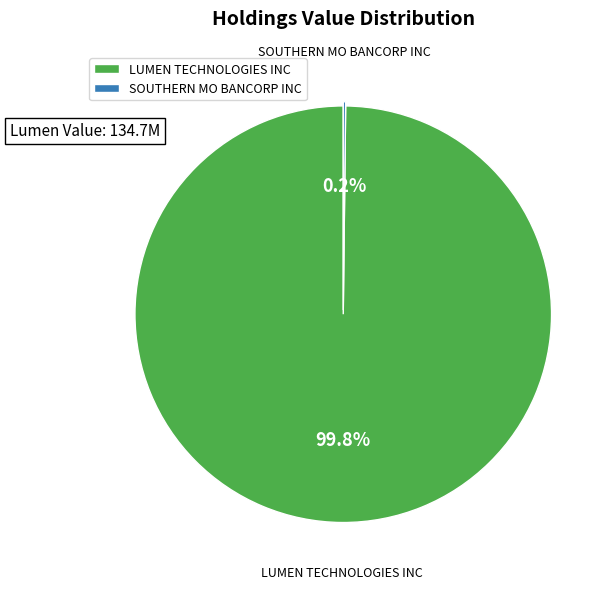

Does any single category account for the majority?

Yes